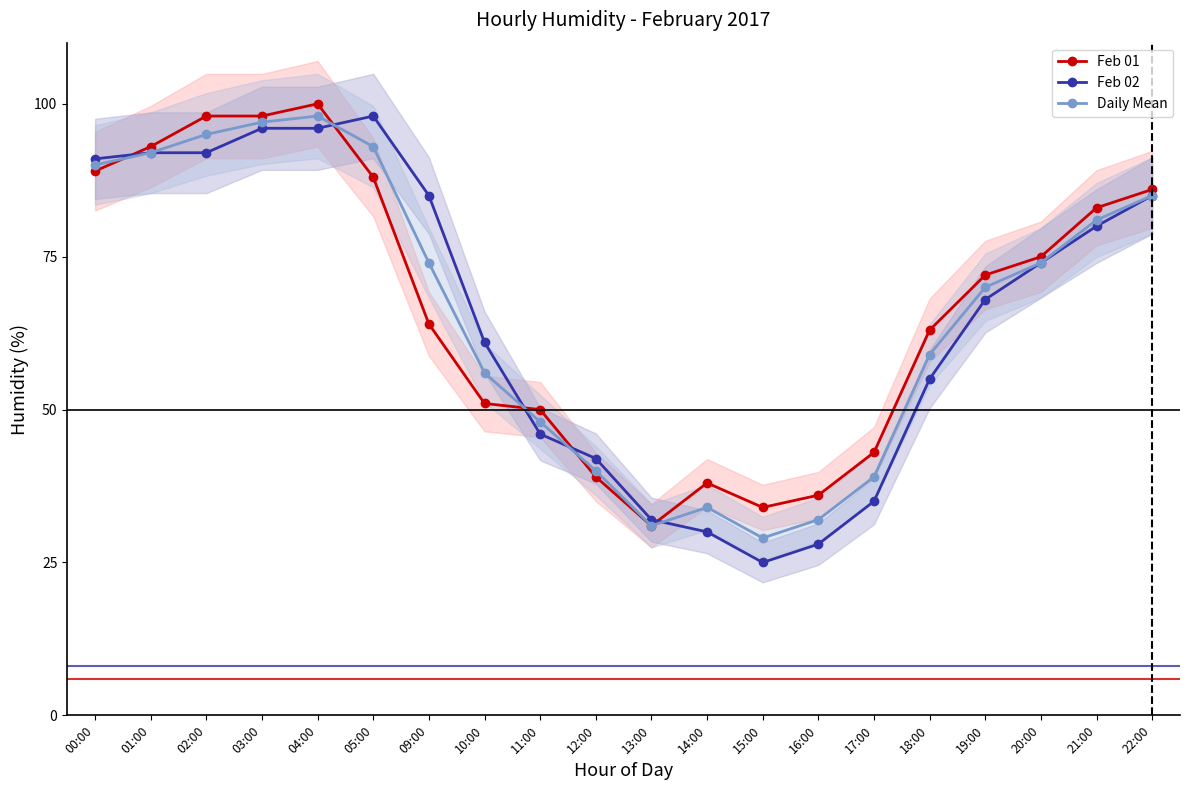

What are all the series names shown in the legend?

Feb 01, Feb 02, Daily Mean